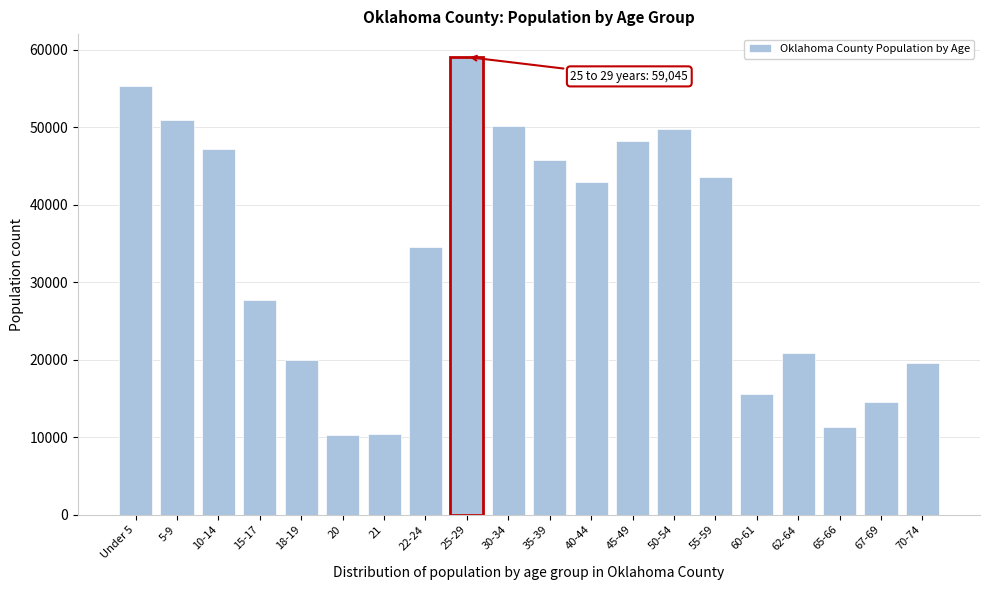

What is the maximum value shown in the chart?

59045